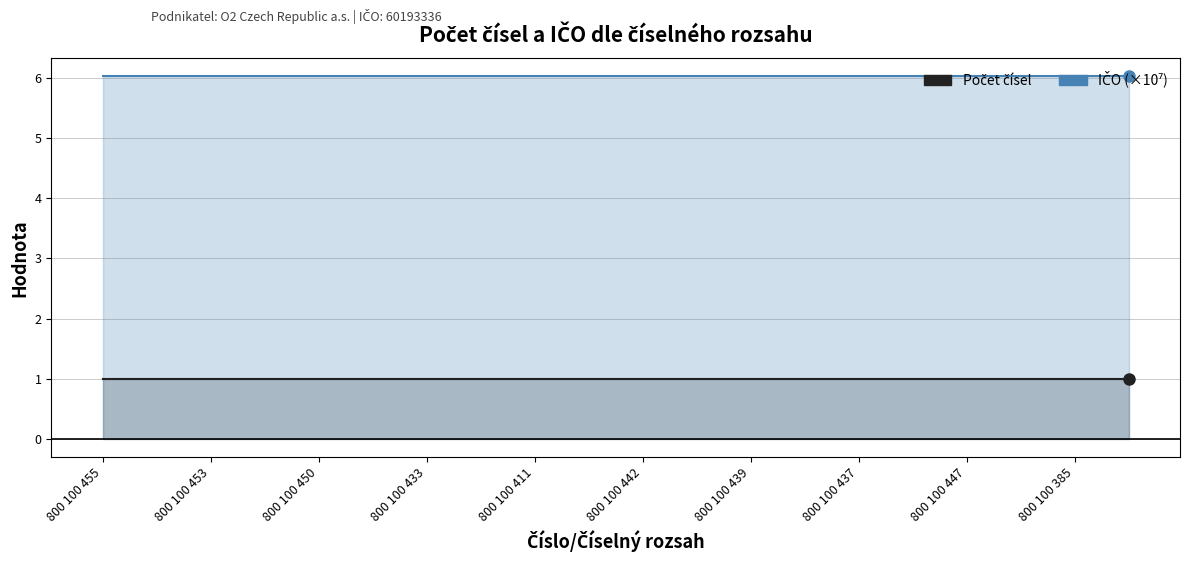

Reading left to right, list all the values displayed in this chart.

Počet čísel: 1.0	1.0	1.0	1.0	1.0	1.0	1.0	1.0	1.0	1.0	1.0	1.0	1.0	1.0	1.0	1.0	1.0	1.0	1.0	1.0
IČO (×10⁷): 6.0	6.0	6.0	6.0	6.0	6.0	6.0	6.0	6.0	6.0	6.0	6.0	6.0	6.0	6.0	6.0	6.0	6.0	6.0	6.0